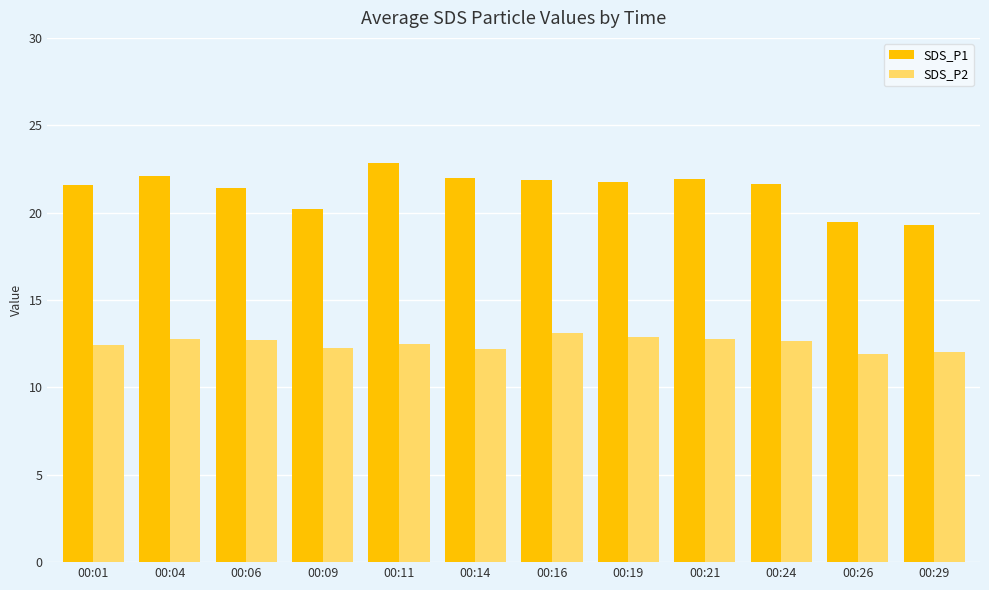

Does the chart contain any negative values?

No